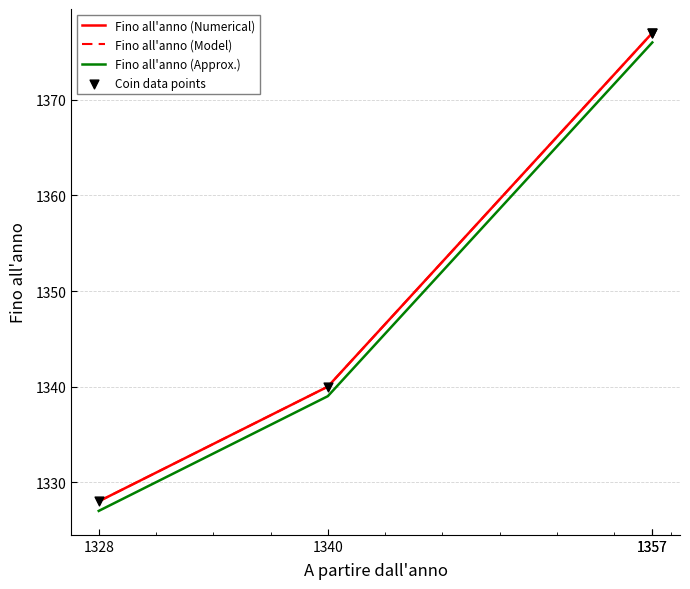

At which category is the sum across all series the highest?

1357